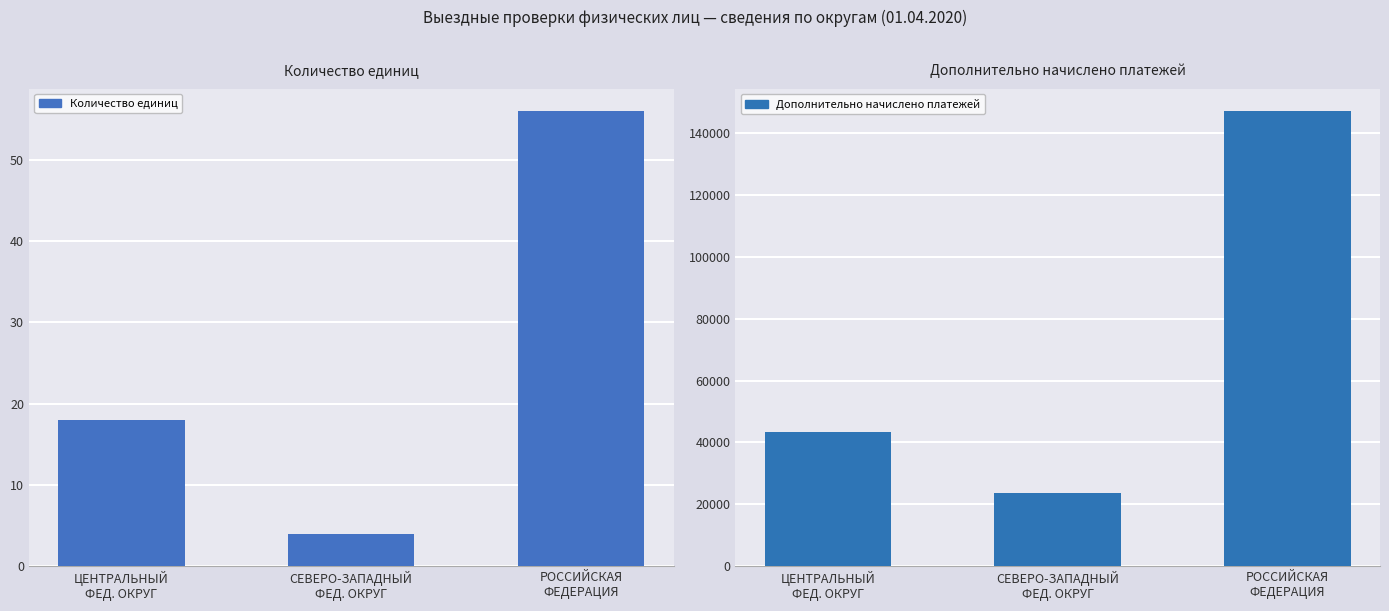

Which series has the largest total across all categories?

Дополнительно начислено платежей